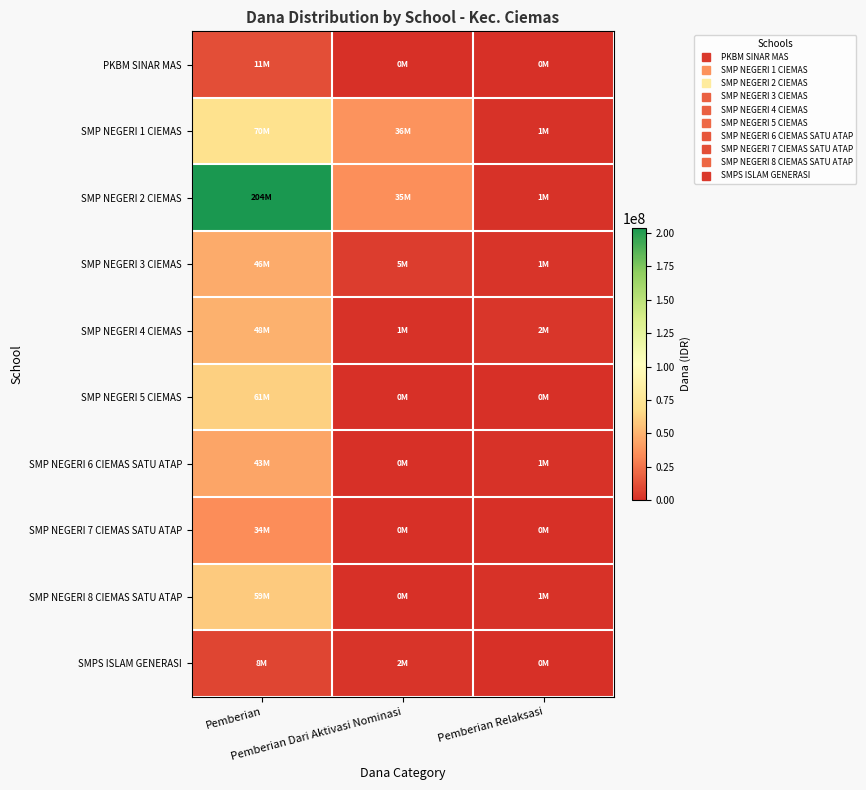

Reading left to right, transcribe all the data shown in this chart.

PKBM SINAR MAS: Pemberian=11625000	Pemberian Dari Aktivasi Nominasi=0	Pemberian Relaksasi=0
SMP NEGERI 1 CIEMAS: Pemberian=70125000	Pemberian Dari Aktivasi Nominasi=36750000	Pemberian Relaksasi=1500000
SMP NEGERI 2 CIEMAS: Pemberian=204000000	Pemberian Dari Aktivasi Nominasi=35250000	Pemberian Relaksasi=1500000
SMP NEGERI 3 CIEMAS: Pemberian=46500000	Pemberian Dari Aktivasi Nominasi=5250000	Pemberian Relaksasi=1875000
SMP NEGERI 4 CIEMAS: Pemberian=48750000	Pemberian Dari Aktivasi Nominasi=1500000	Pemberian Relaksasi=2625000
SMP NEGERI 5 CIEMAS: Pemberian=61875000	Pemberian Dari Aktivasi Nominasi=750000	Pemberian Relaksasi=0
SMP NEGERI 6 CIEMAS SATU ATAP: Pemberian=43875000	Pemberian Dari Aktivasi Nominasi=0	Pemberian Relaksasi=1125000
SMP NEGERI 7 CIEMAS SATU ATAP: Pemberian=34875000	Pemberian Dari Aktivasi Nominasi=0	Pemberian Relaksasi=0
SMP NEGERI 8 CIEMAS SATU ATAP: Pemberian=59625000	Pemberian Dari Aktivasi Nominasi=750000	Pemberian Relaksasi=1125000
SMPS ISLAM GENERASI: Pemberian=8625000	Pemberian Dari Aktivasi Nominasi=2250000	Pemberian Relaksasi=0